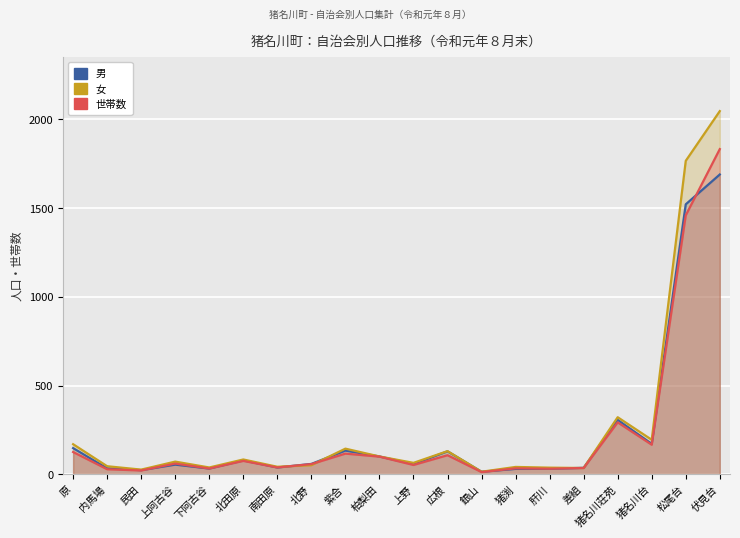

What is the difference between the second highest and minimum values in the 女 series?

1751